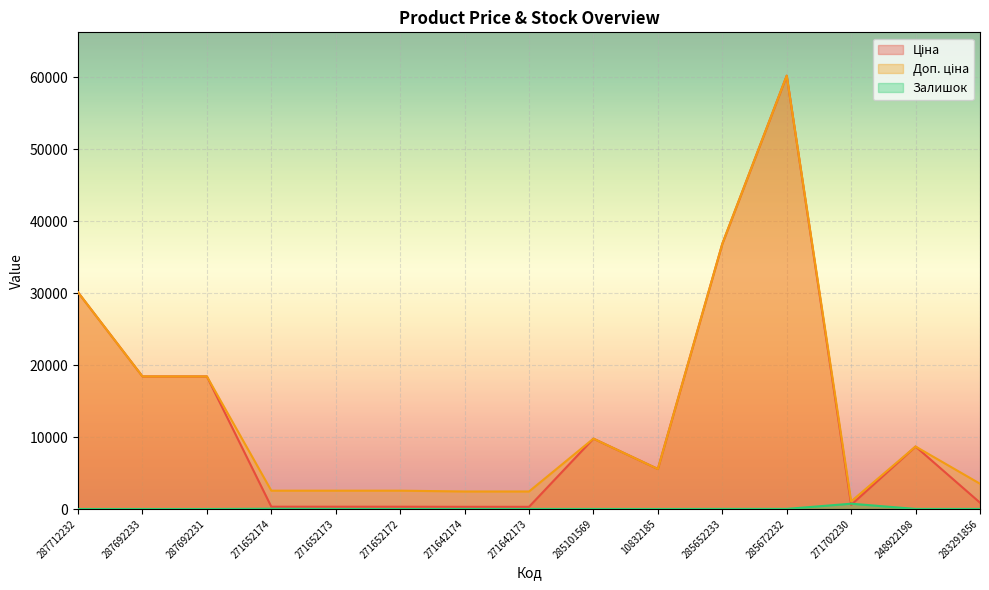

How many distinct data groups are displayed?

3